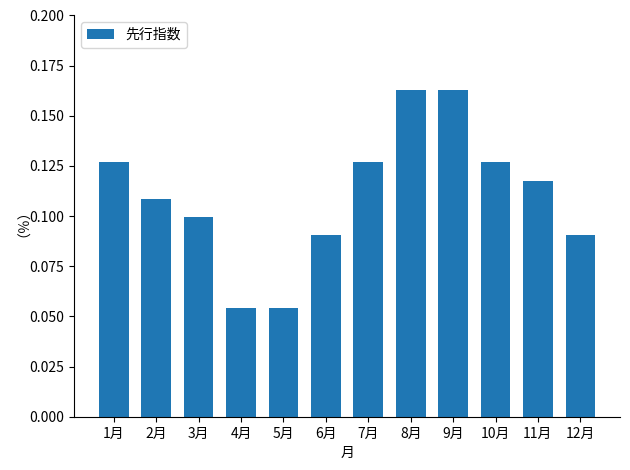

Count the values in the range 0 to 1.

12